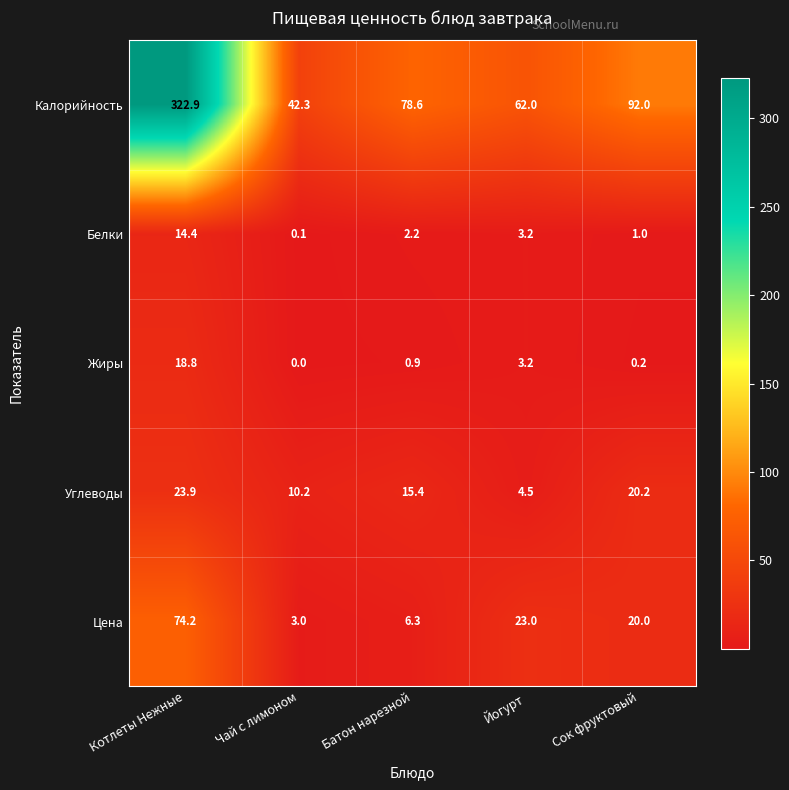

What is the average value of the Белки series?

4.2